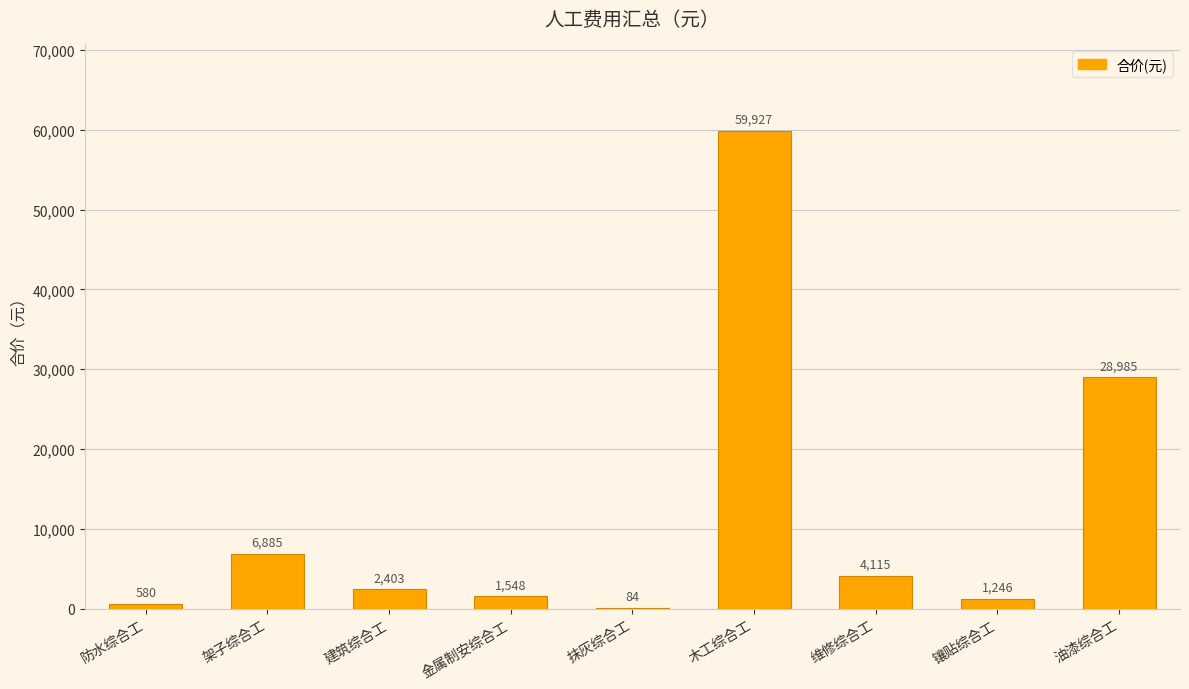

What is the sum of all values?

105772.8